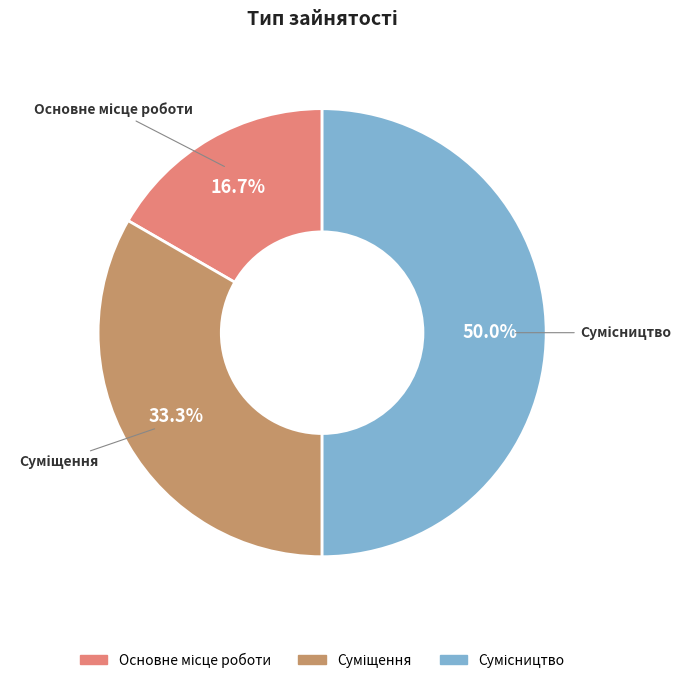

Is there a majority slice in this chart?

No